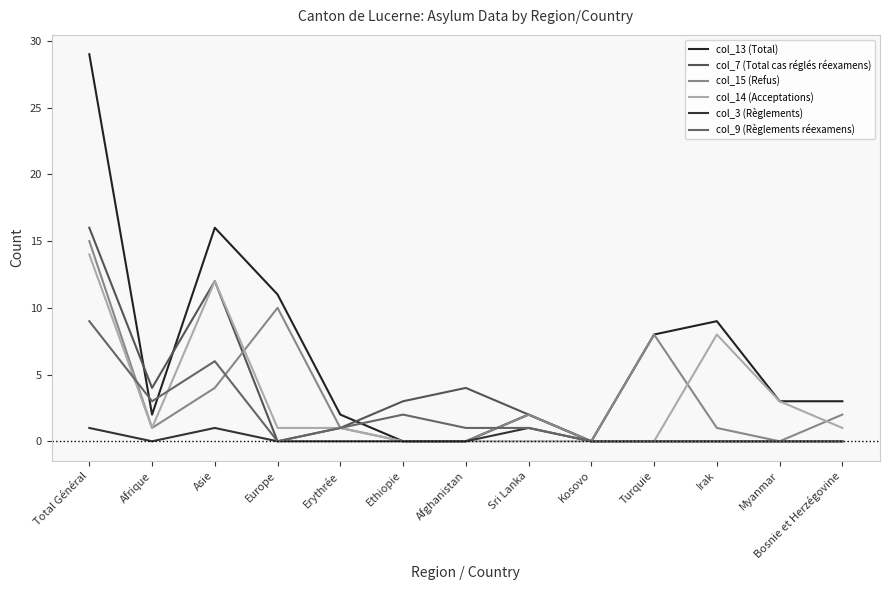

True or false: col_15 (Refus) and col_14 (Acceptations) intersect in this chart.

True